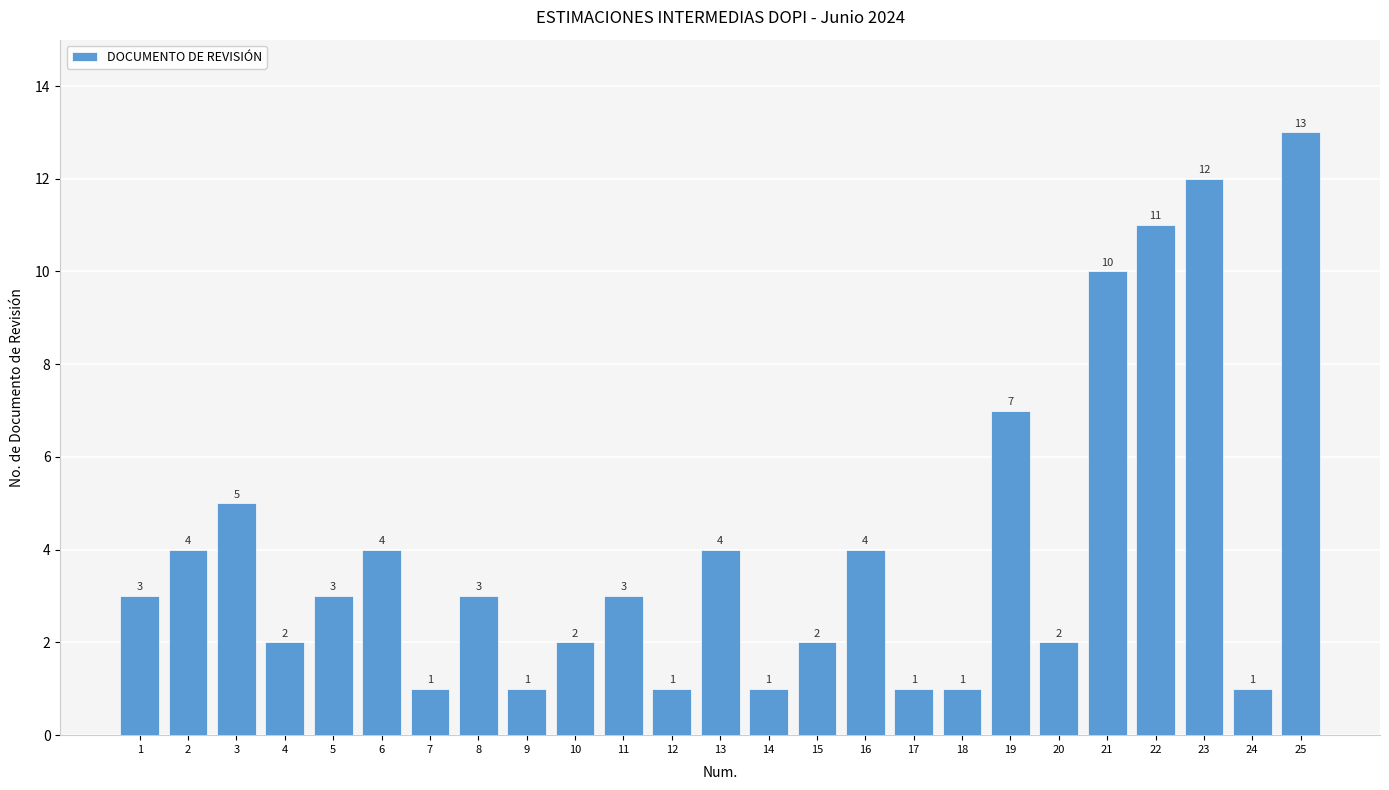

True or false: the data shows 2 at 7.

False